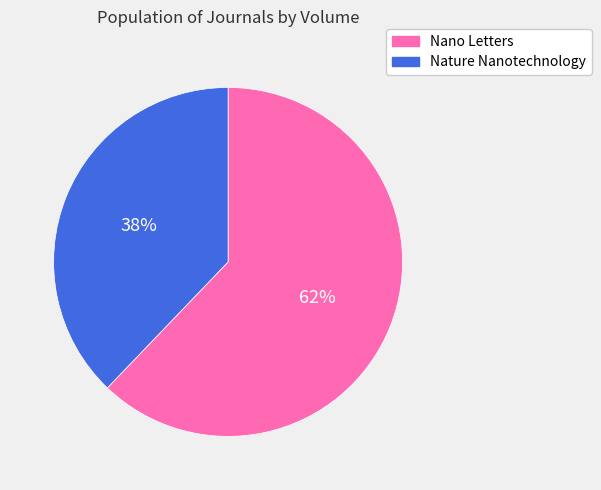

To the nearest percent, what portion does Nature Nanotechnology represent?

38%